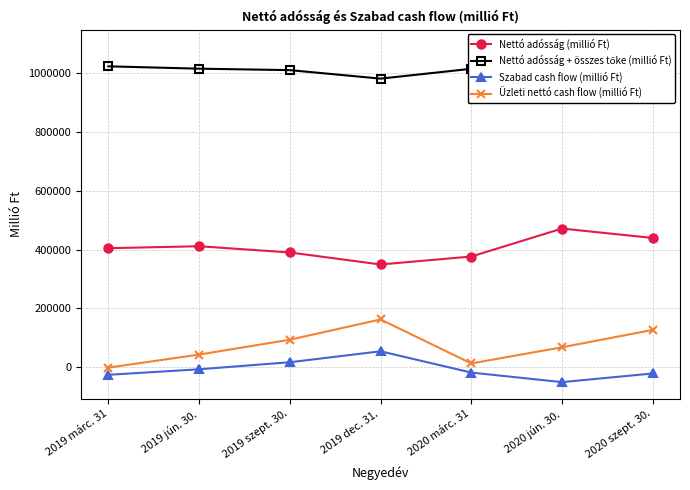

True or false: Nettó adósság + összes tőke (millió Ft) and Üzleti nettó cash flow (millió Ft) cross at least once.

False